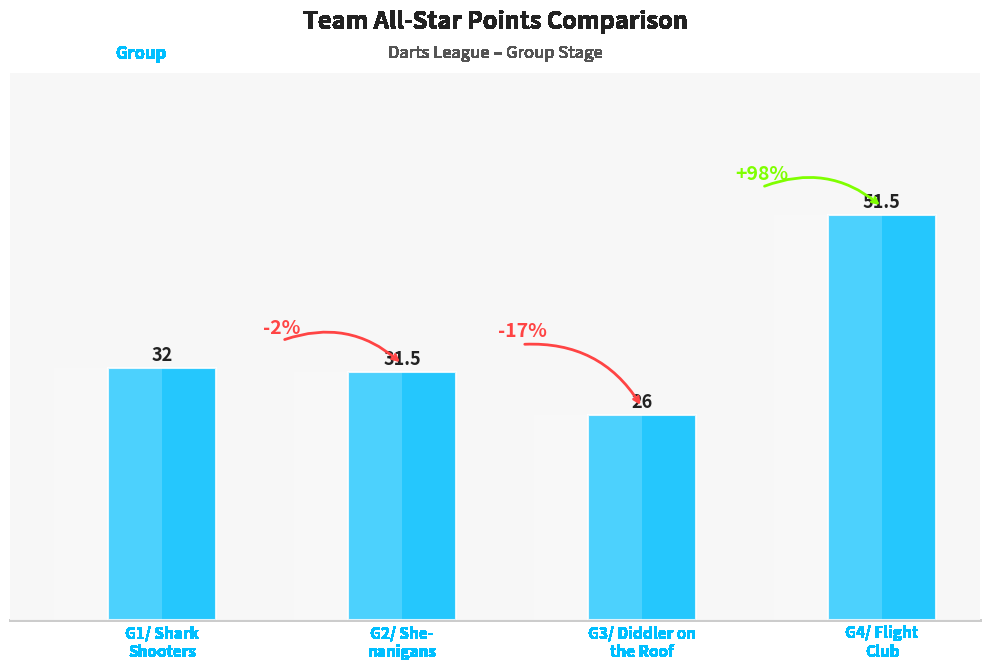

At which label does the data first exceed 32?

G4/ Flight
Club